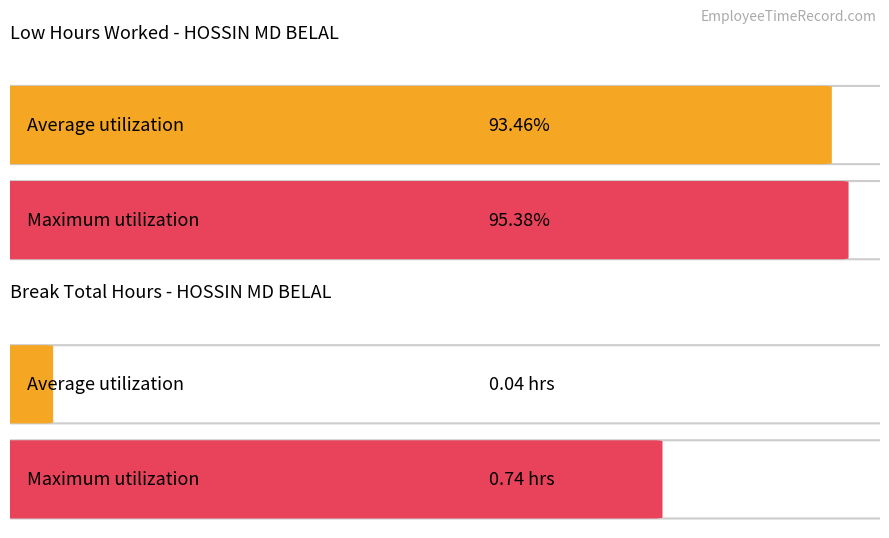

Does the chart contain stacked bars?

No